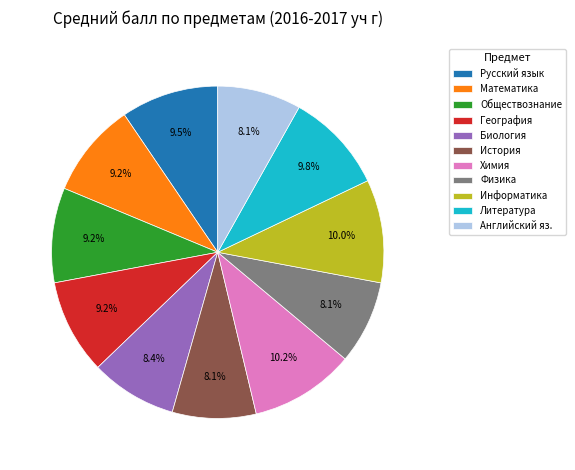

To the nearest percent, what is the difference between the largest and smallest slice percentages?

2%